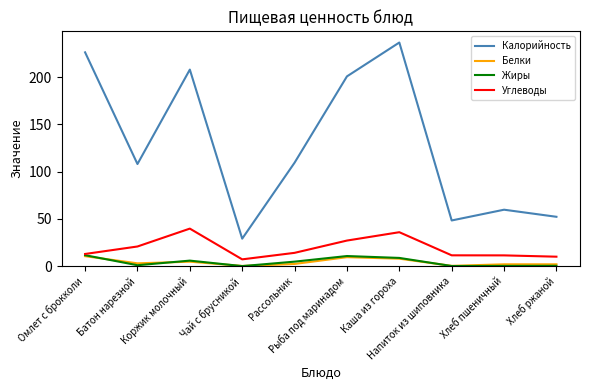

Which category has the highest value across all series?

Каша из гороха